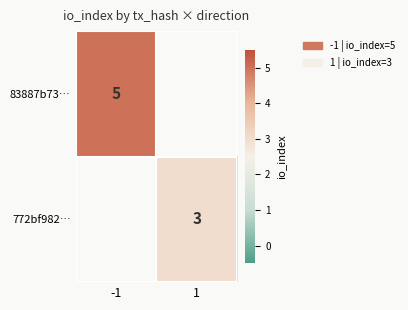

True or false: 772bf982… has a value of 3 at 1.

True